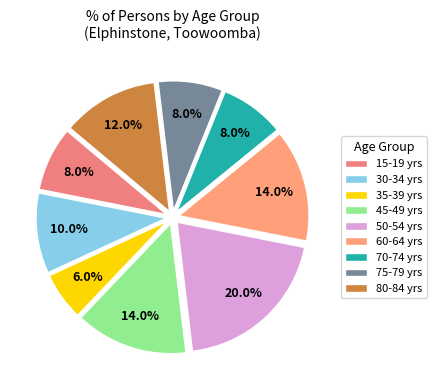

How many slices are in this pie chart?

9